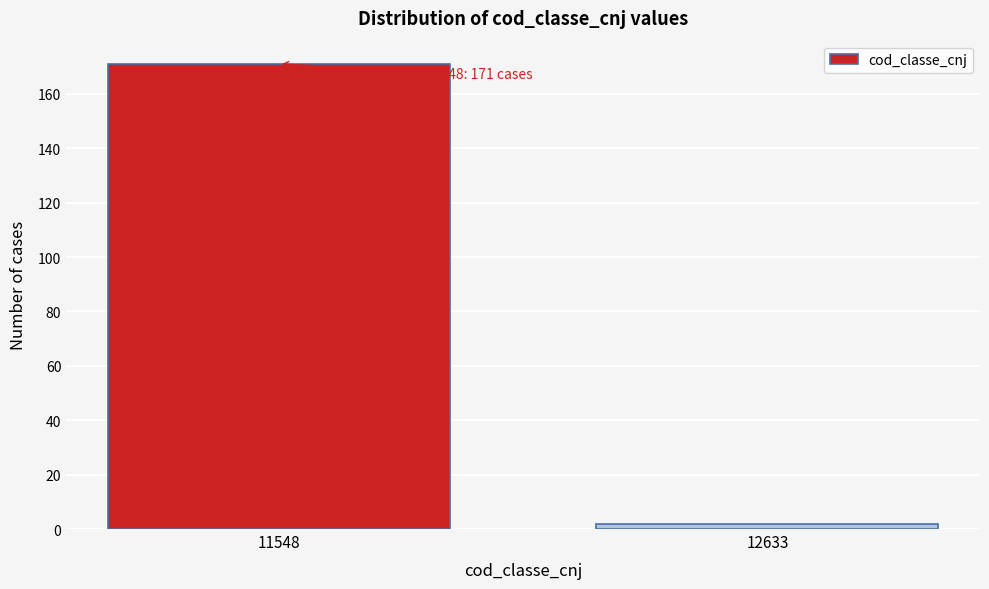

Reading left to right, transcribe all the data shown in this chart.

11548=171	12633=2